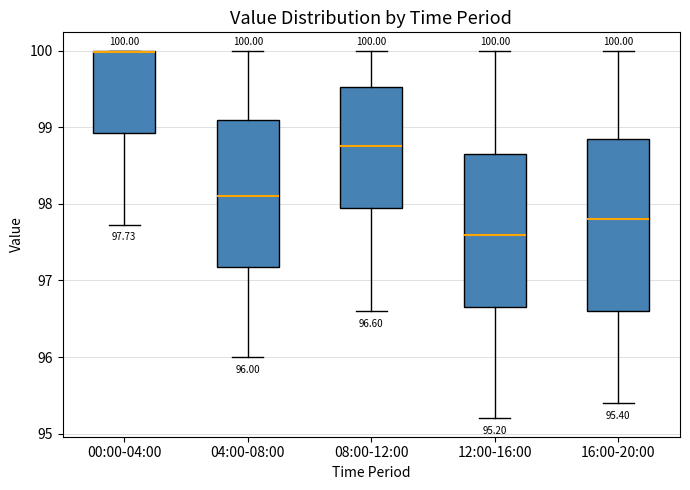

Which box is the tallest, from its lower edge to its upper edge?

16:00-20:00